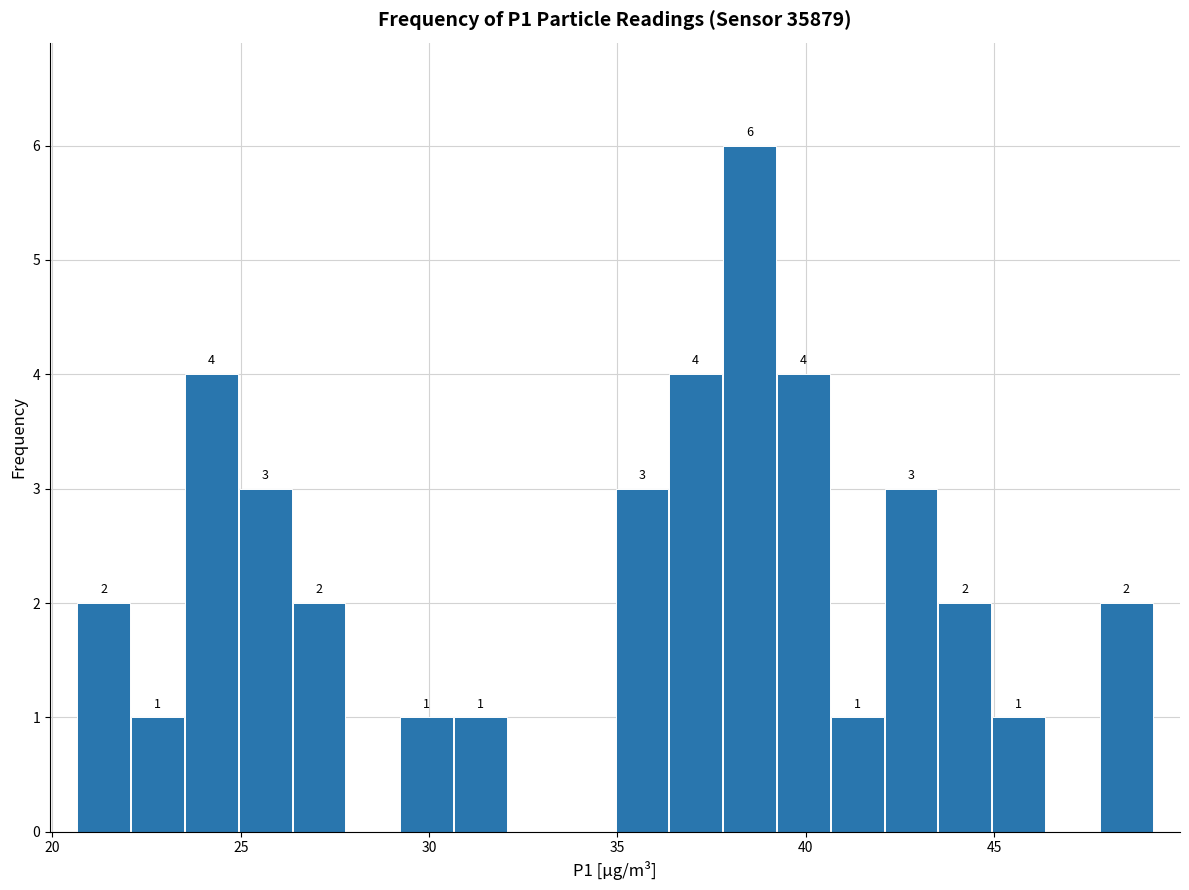

Read against the x-axis, roughly where is the centre of the tallest bar?

38.5